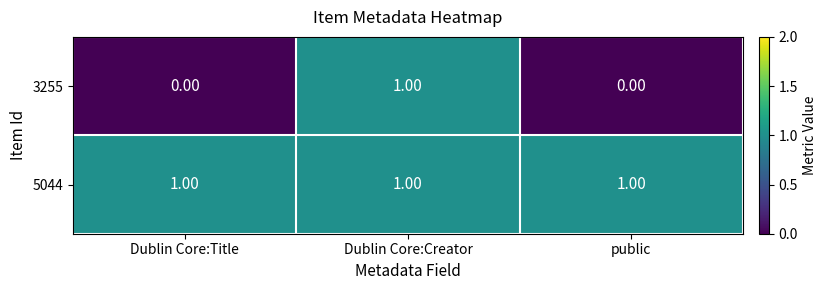

What is the maximum value shown in the chart?

1